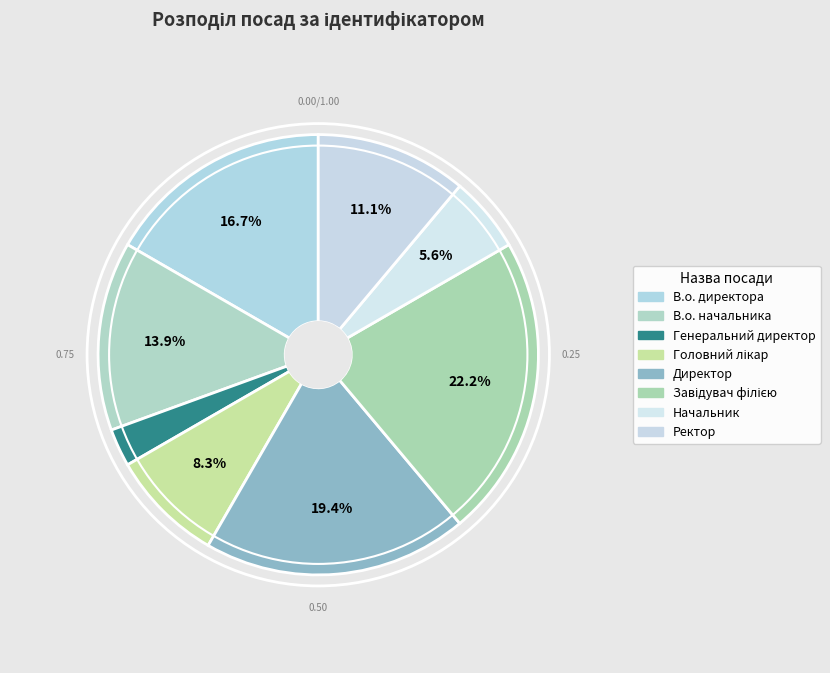

Rank the categories by value from lowest to highest.

Генеральний директор, Начальник, Головний лікар, Ректор, В.о. начальника, В.о. директора, Директор, Завідувач філією